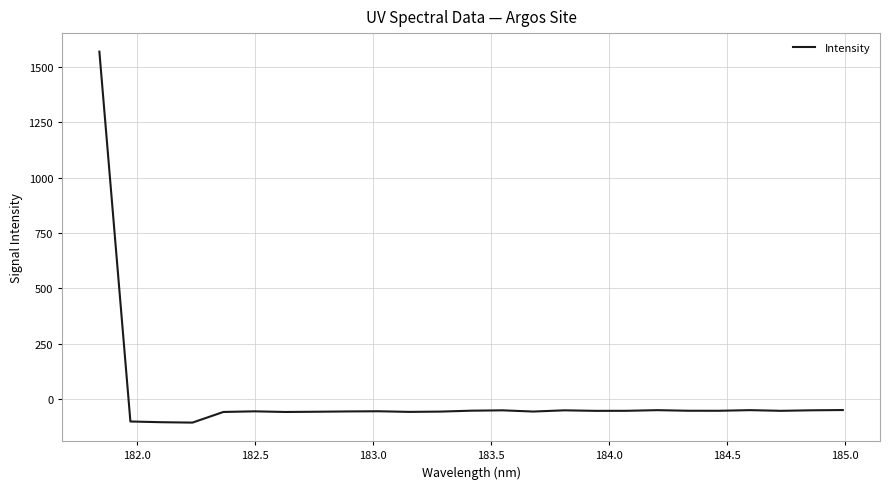

What is the difference between the maximum and minimum values?

1676.7